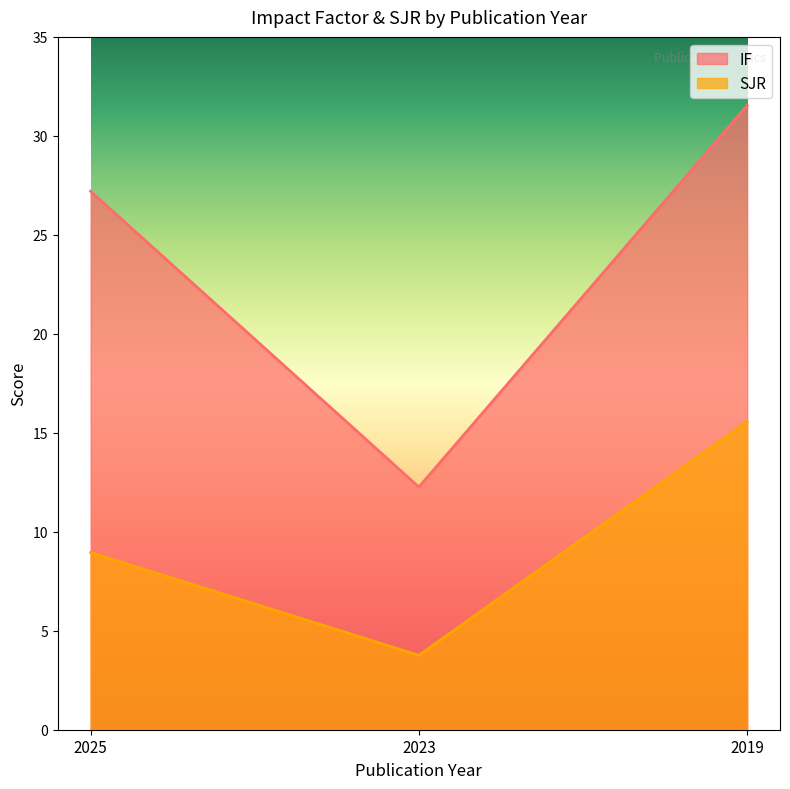

What is the sum of all IF values?

71.0